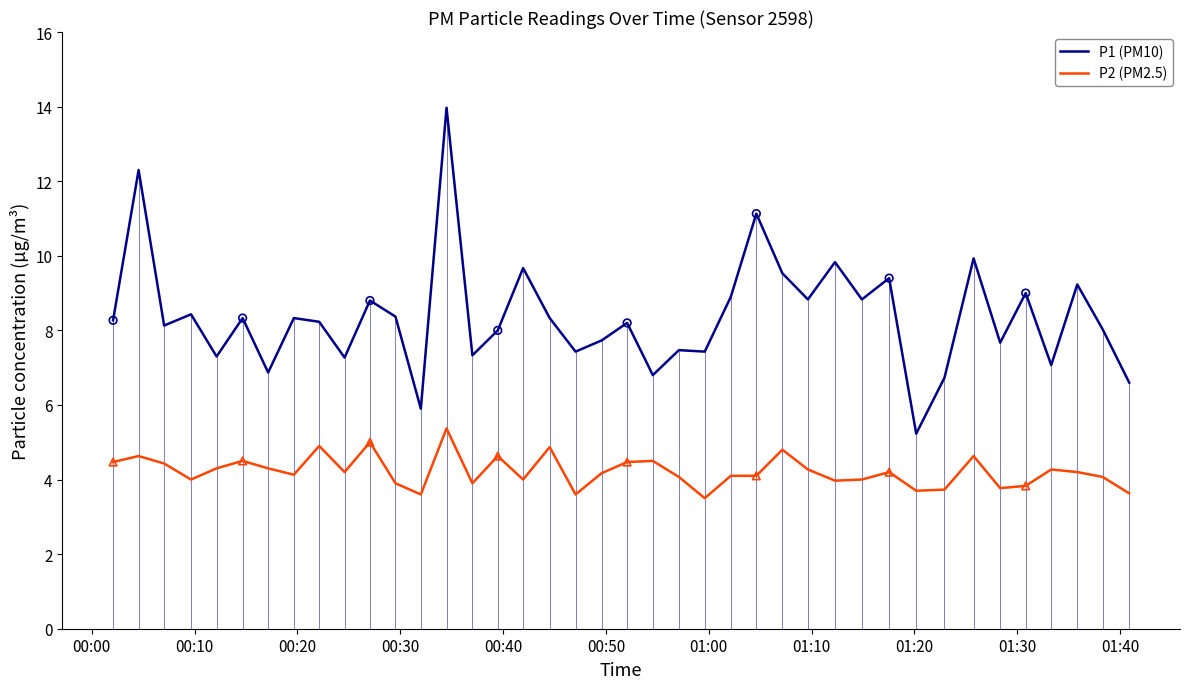

What are all the series names shown in the legend?

P1 (PM10), P2 (PM2.5)